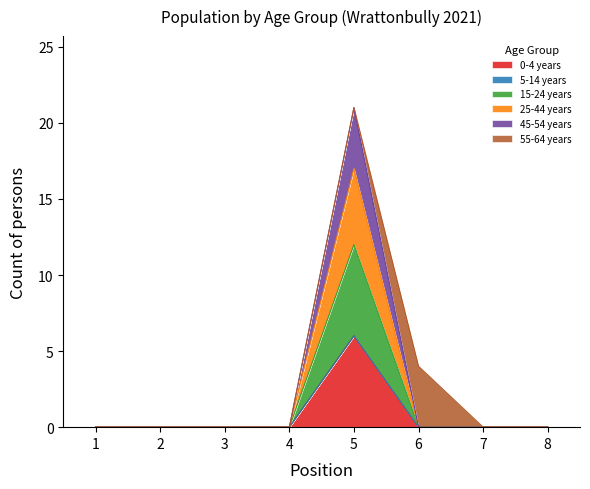

Does the chart display data point markers on the line(s)?

No